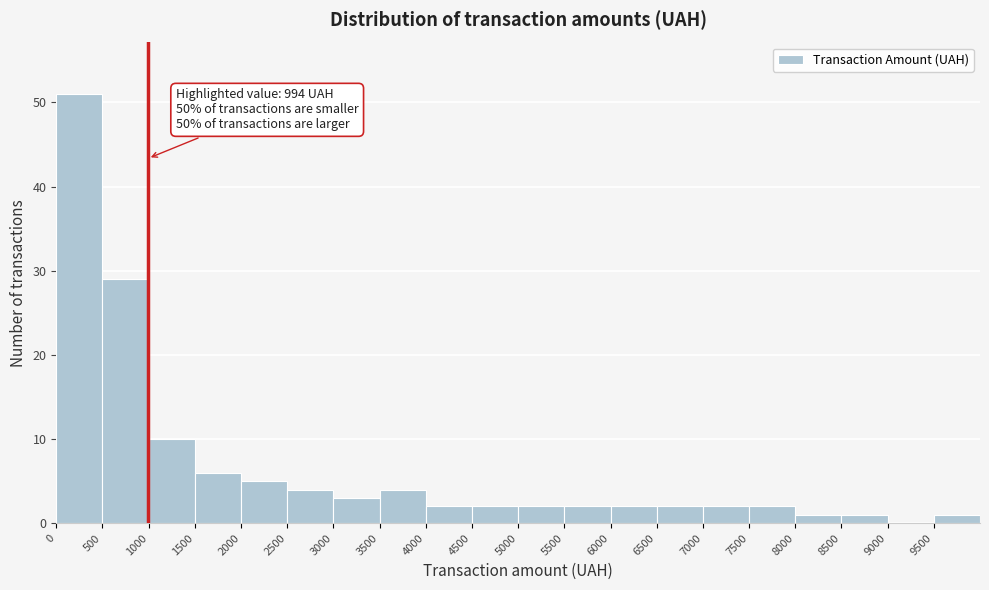

Which range on the x-axis has the tallest bar?

0 to 500